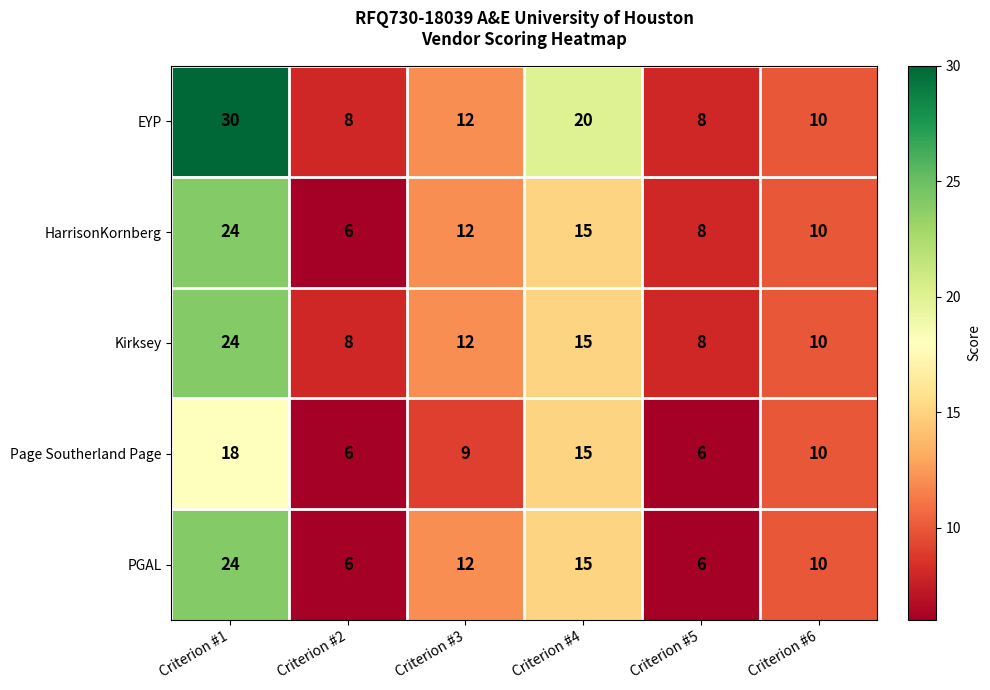

Where does the PGAL series first go above 12?

Criterion #1